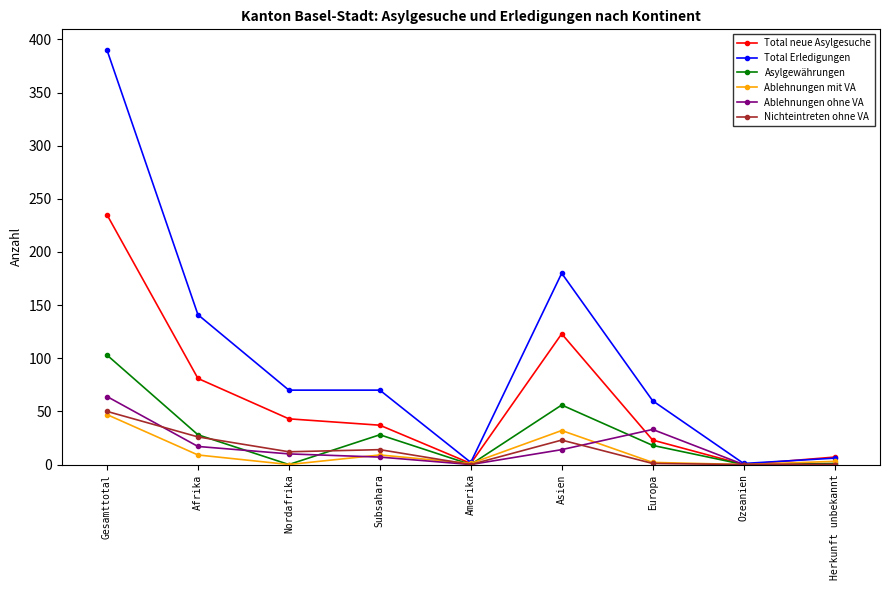

Which series has the largest range (max minus min)?

Total Erledigungen